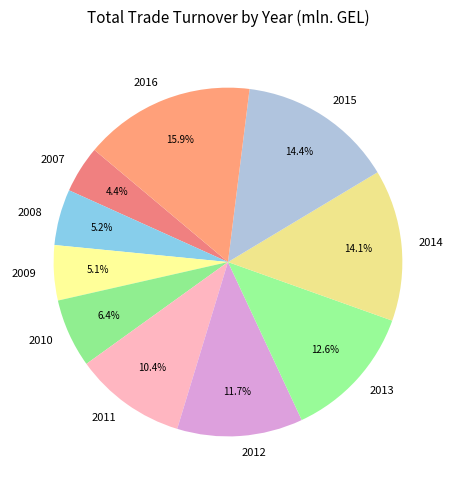

Does 2010 account for over 50% of the chart?

No